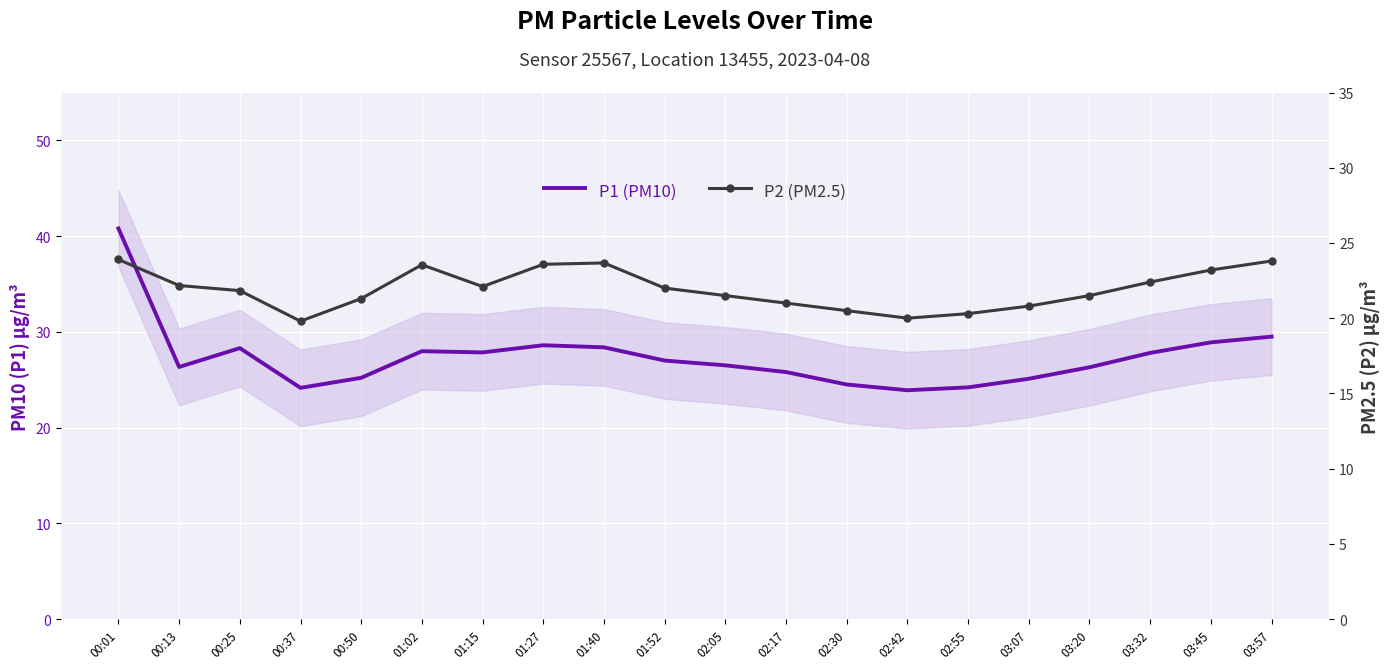

What position from the right is 01:52?

11